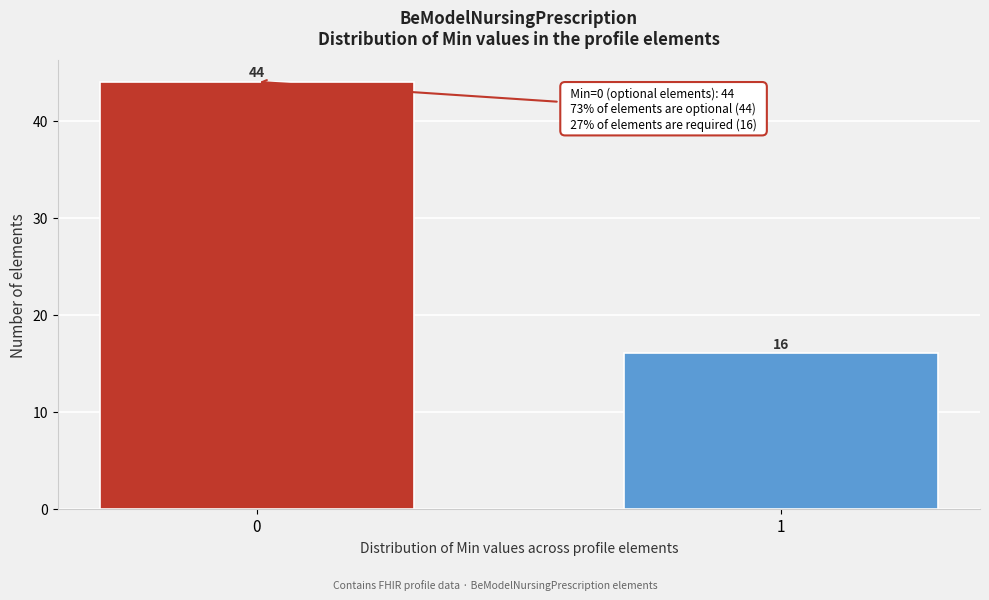

Reading left to right, what are all the values shown in this chart?

44	16